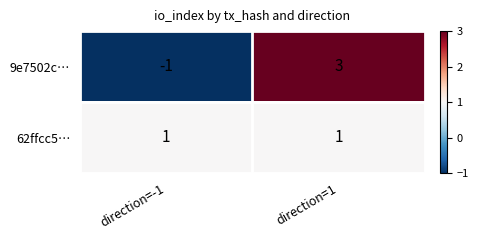

List the series in order of their peak value, highest first.

9e7502c…, 62ffcc5…